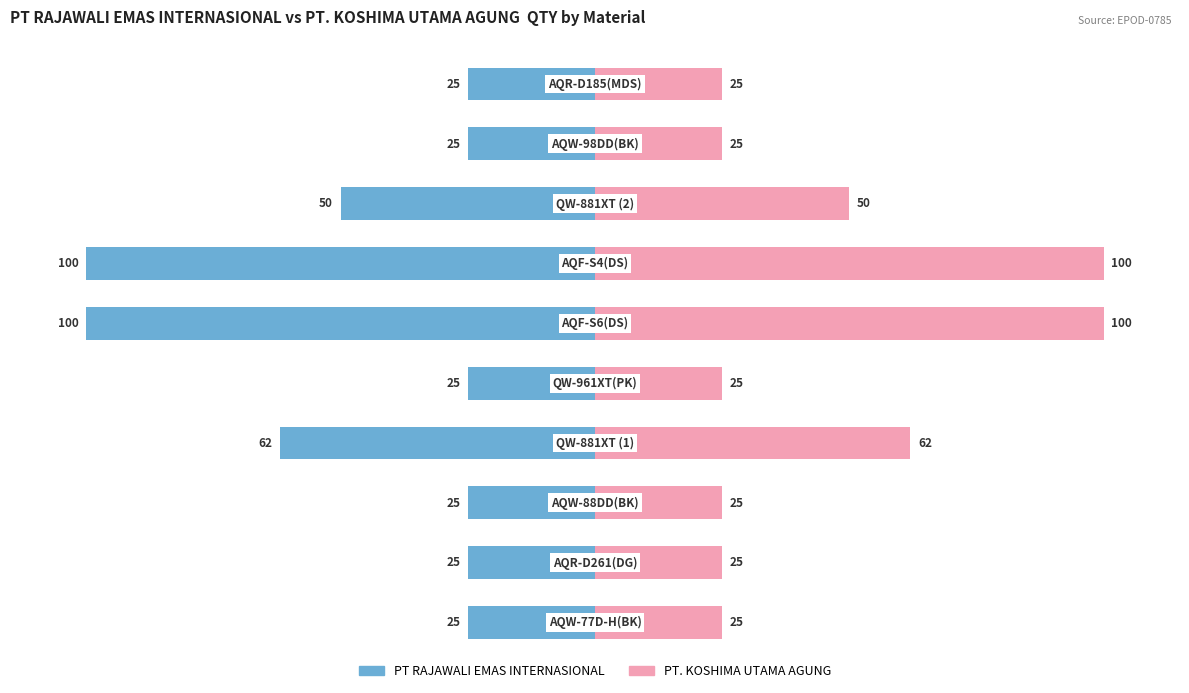

How many bars are there in each group?

2